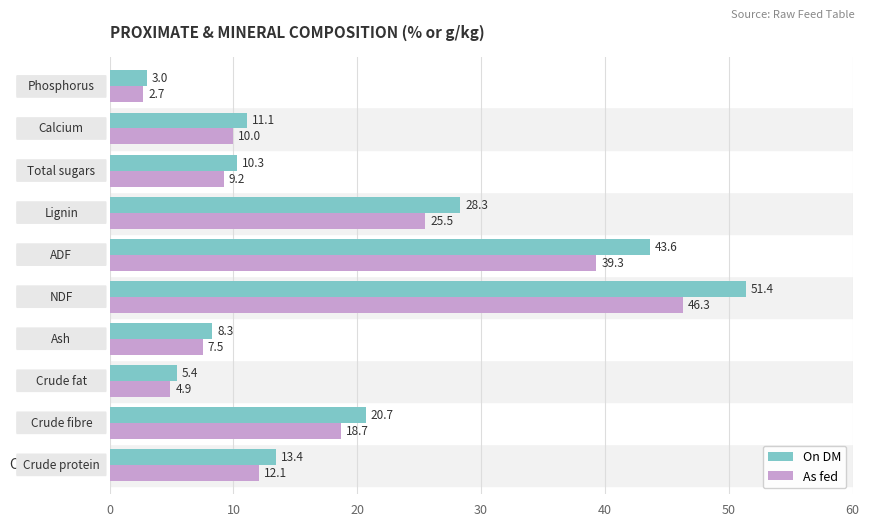

What is the highest value of the As fed series?

46.3